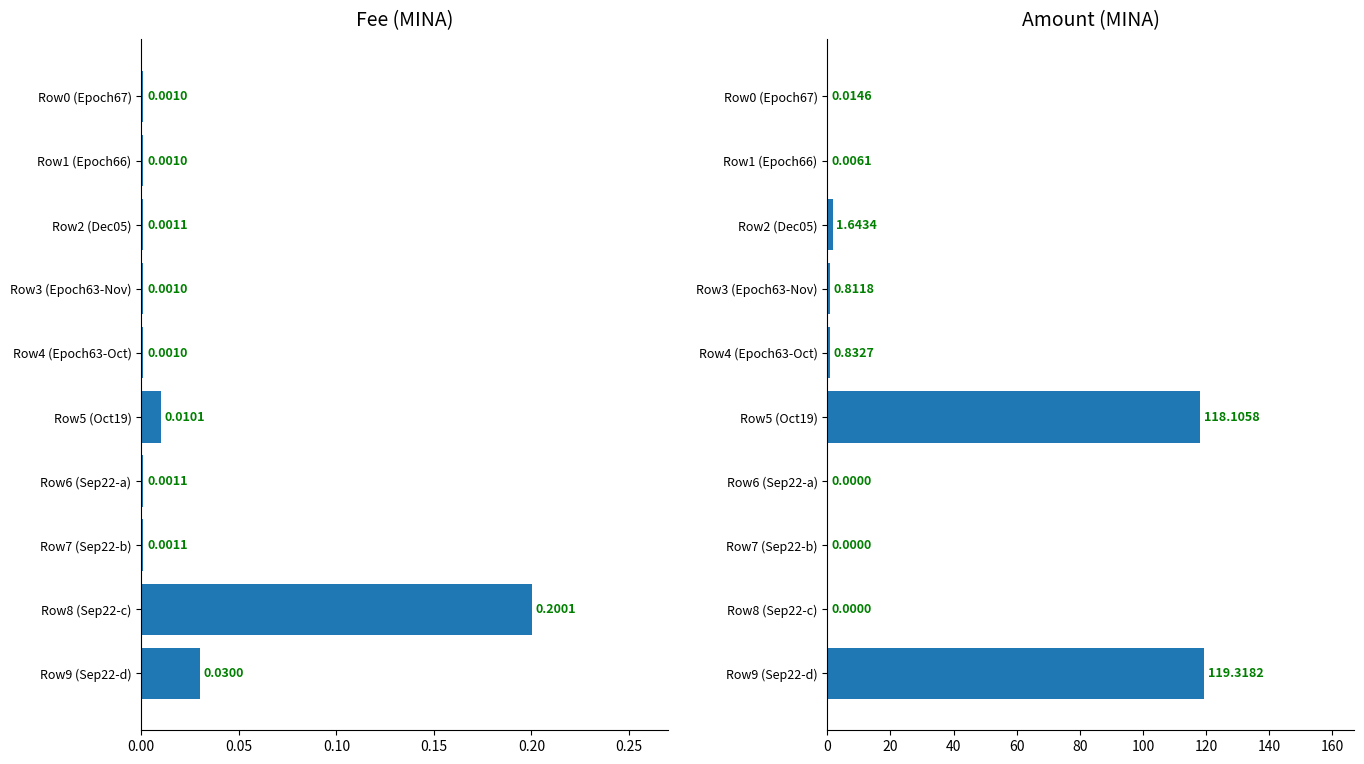

Rank the series at Row8 (Sep22-c) from lowest to highest value.

Amount, Fee